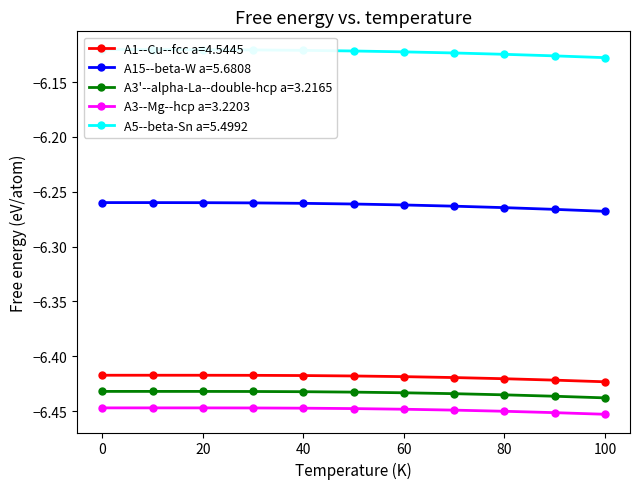

The value of A15--beta-W a=5.6808 at 80 is -8.3. True or false?

False